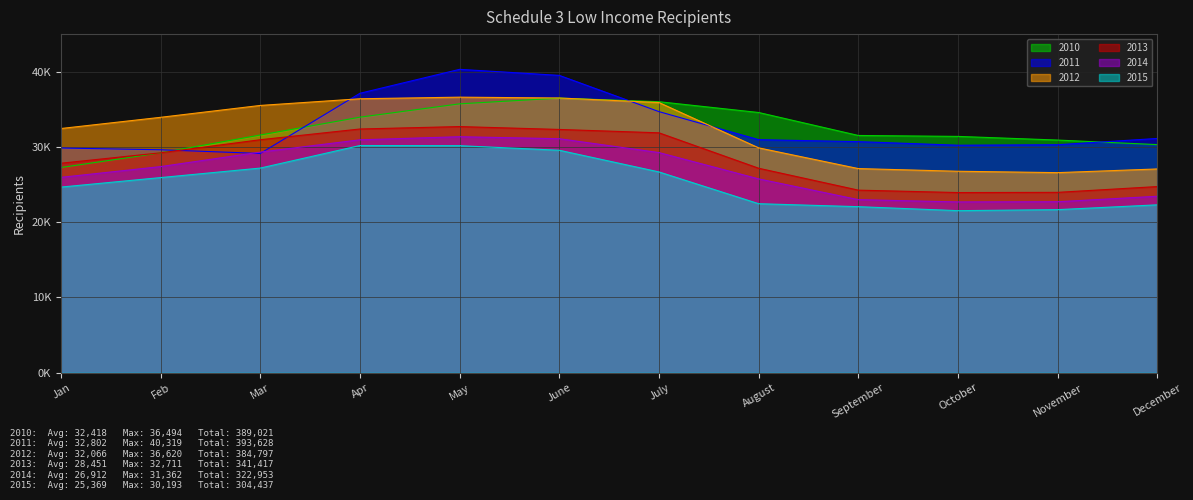

Rank the series by their maximum value, from highest to lowest.

2011, 2012, 2010, 2013, 2014, 2015